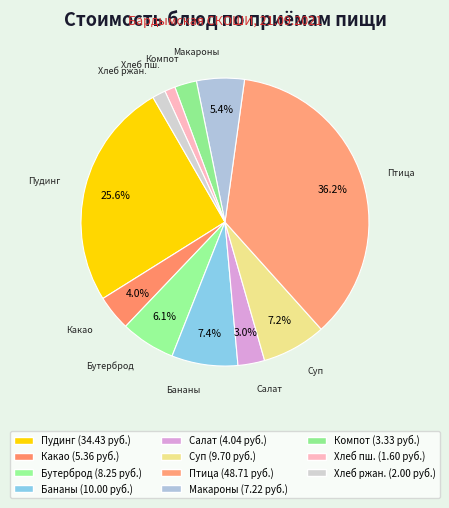

Count the number of slices in the pie.

11